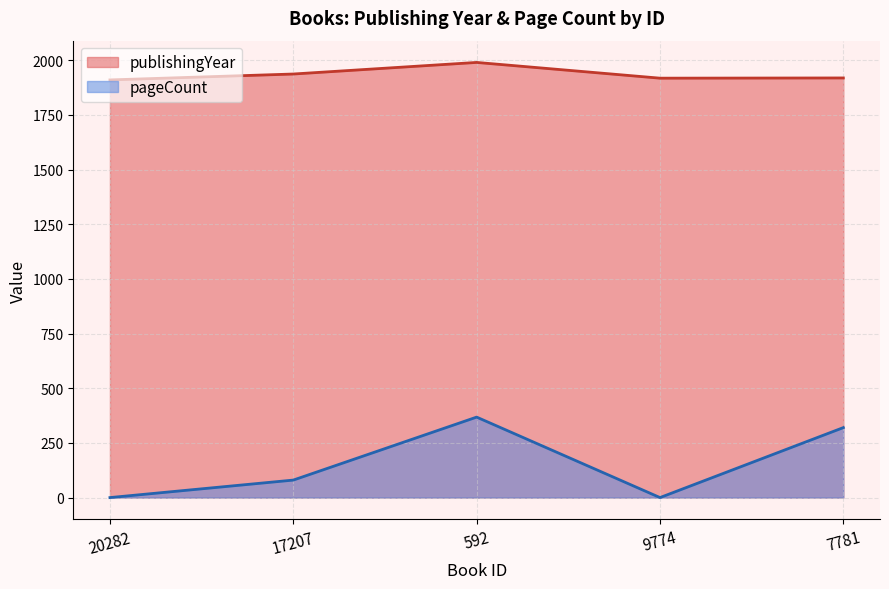

Rank the categories by publishingYear value from lowest to highest.

20282, 9774, 7781, 17207, 592